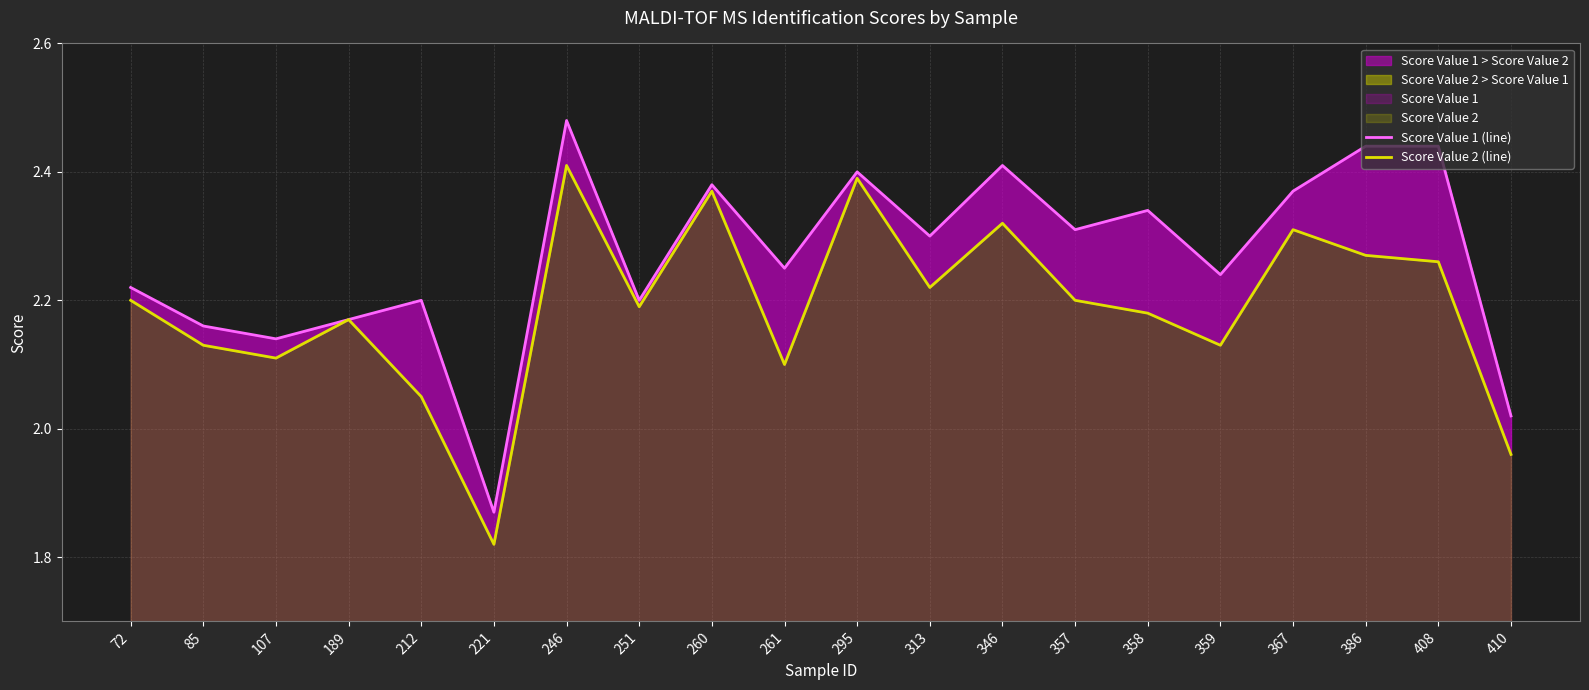

At 357, list the series in order from smallest to largest.

Score Value 2 (line), Score Value 1 (line)